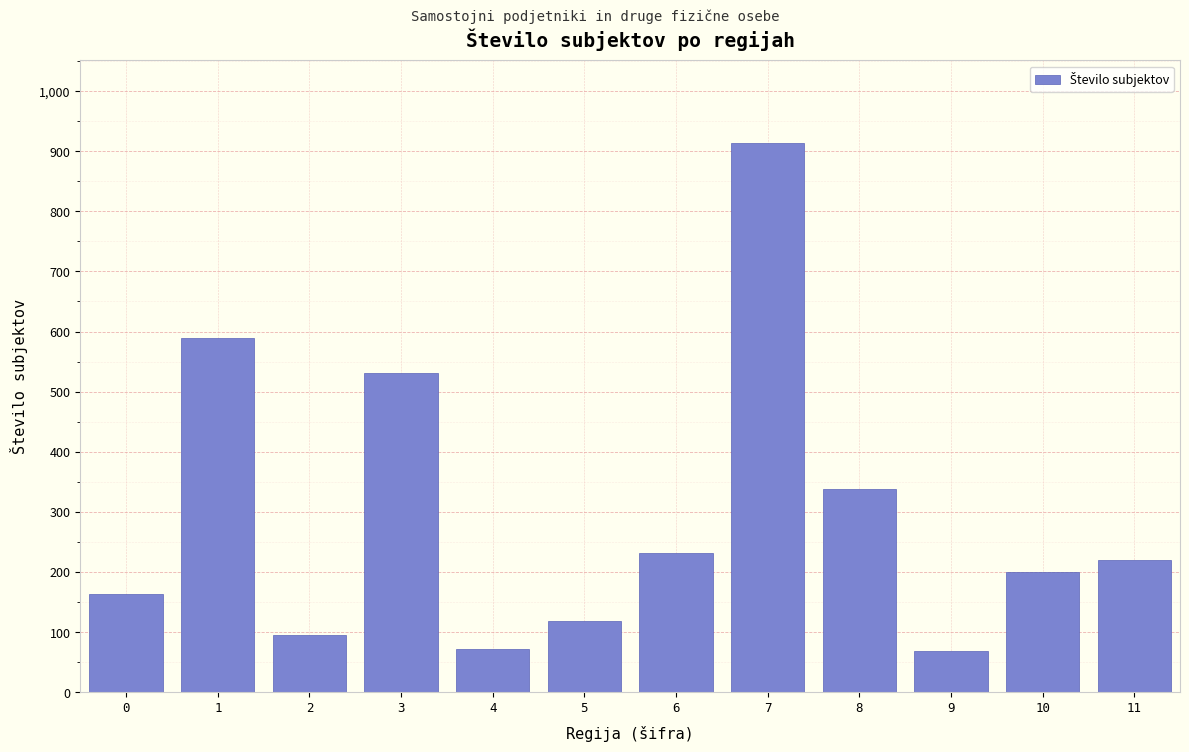

What is the minimum value shown in the chart?

68